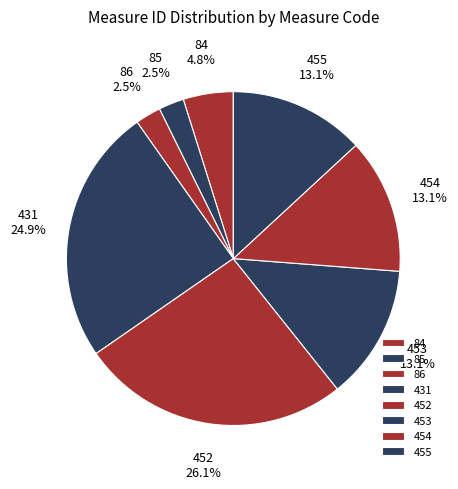

Is there a majority slice in this chart?

No